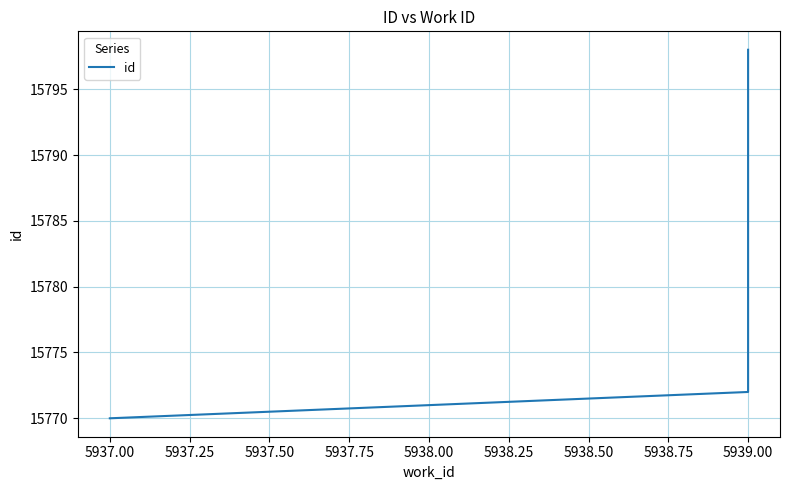

True or false: the data shows 9611 at 5937.00.

False